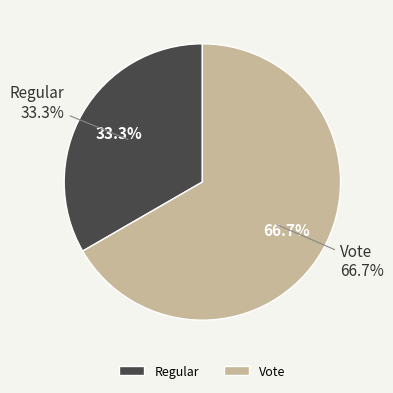

Count the number of slices in the pie.

2